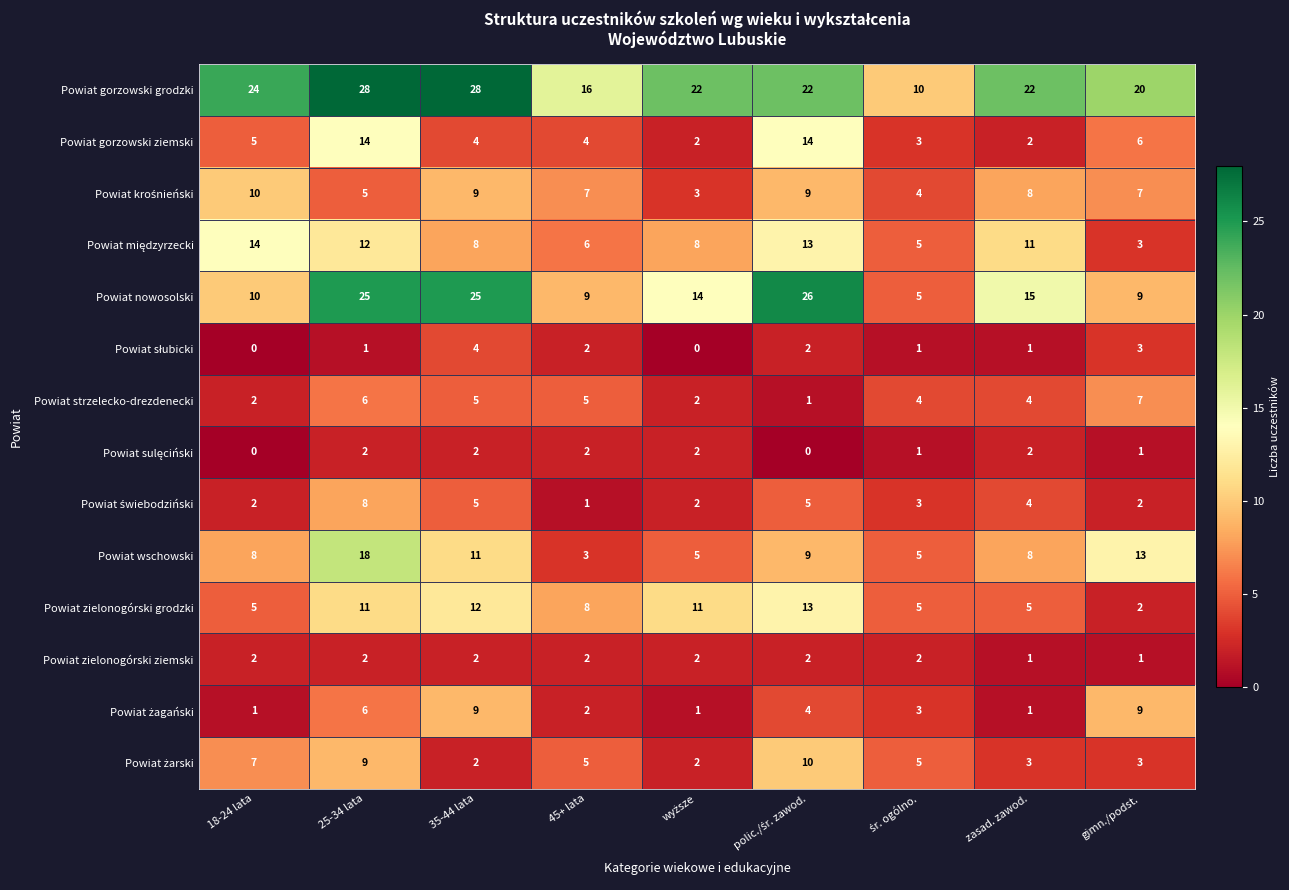

What is the difference between the second highest and minimum values in the Powiat wschowski series?

10